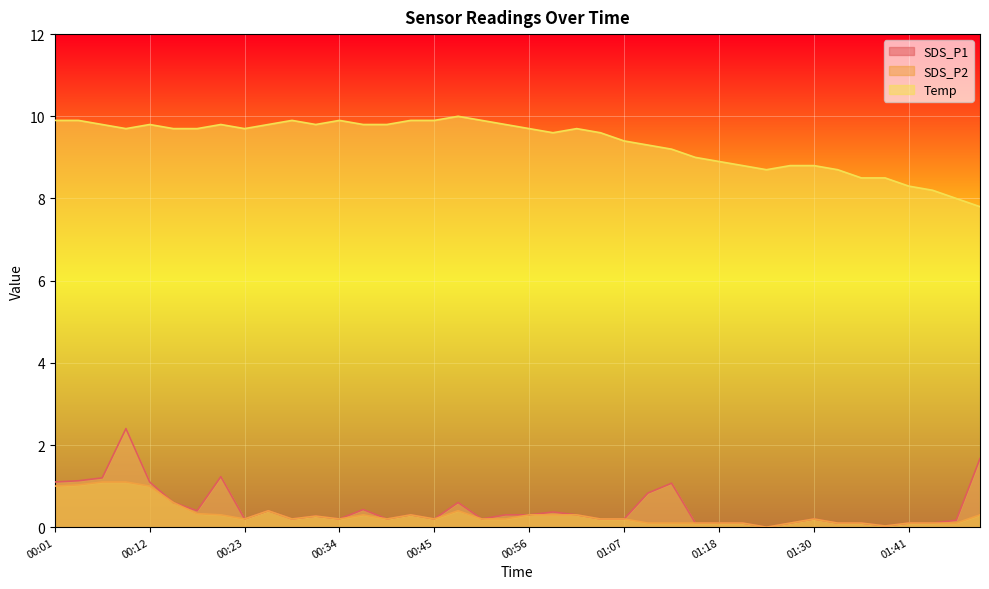

How many interior local valleys does the Temp series have?

5